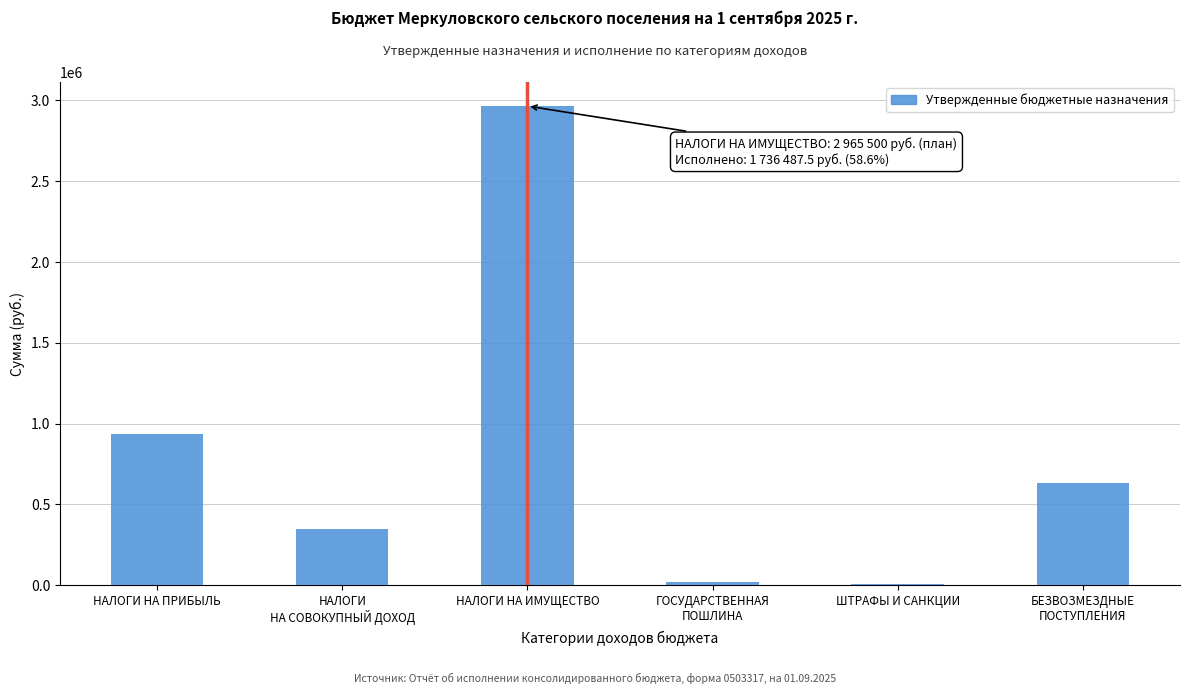

True or false: the data shows 1257818 at НАЛОГИ НА ПРИБЫЛЬ.

False